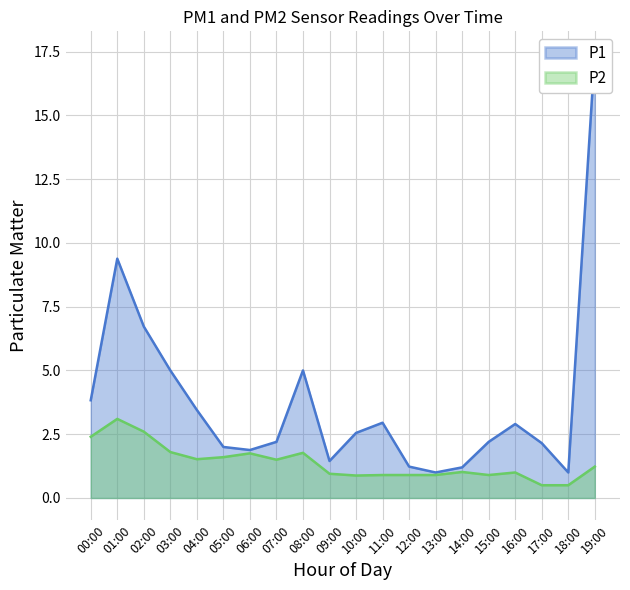

True or false: P1 and P2 intersect in this chart.

False